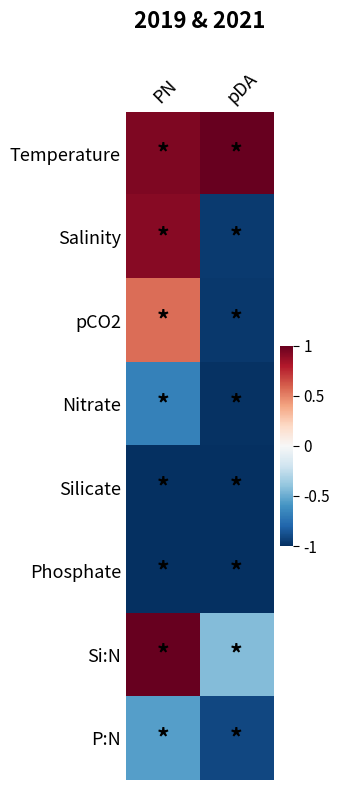

What is the smallest value displayed?

-1.0